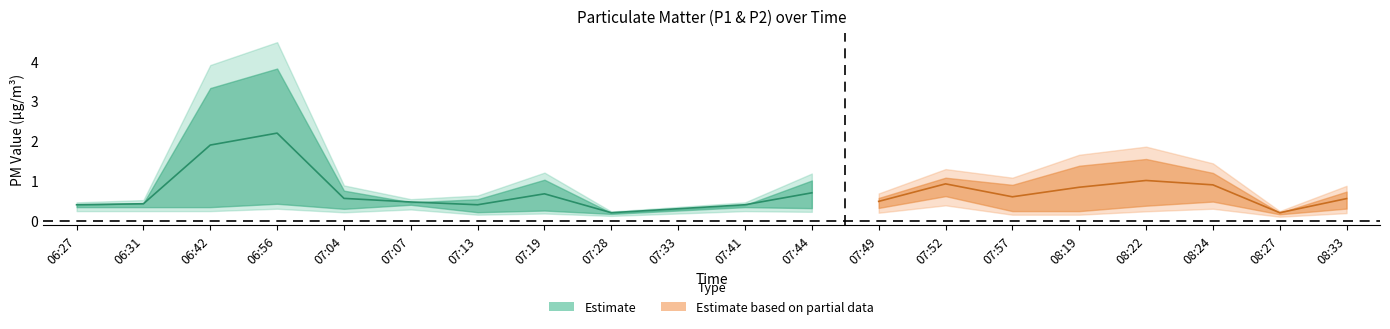

At which category does P2 reach its first local peak?

06:56